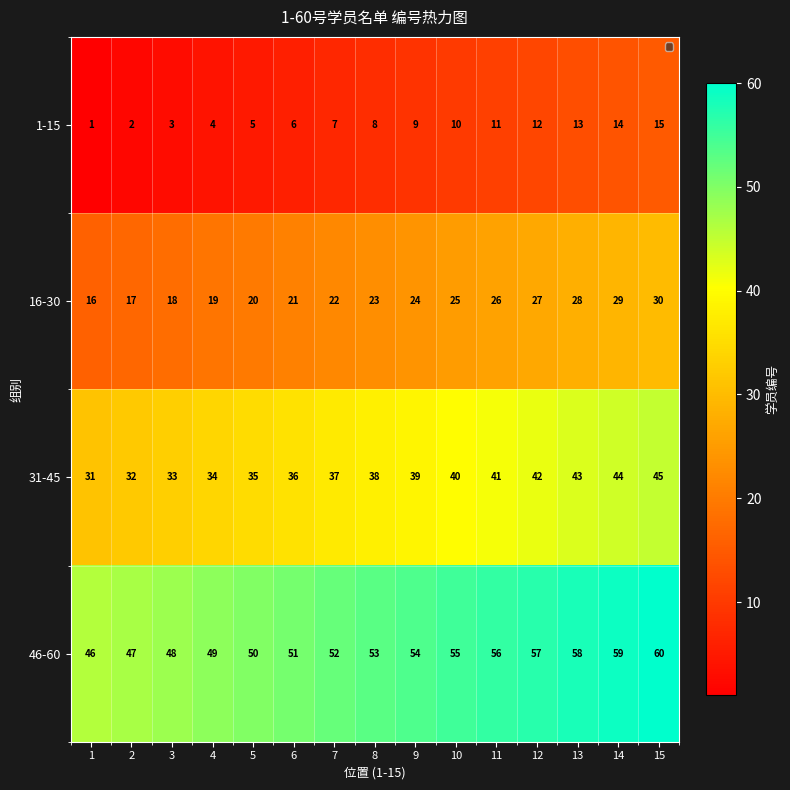

List the labels in order of 46-60 value, smallest first.

1, 2, 3, 4, 5, 6, 7, 8, 9, 10, 11, 12, 13, 14, 15